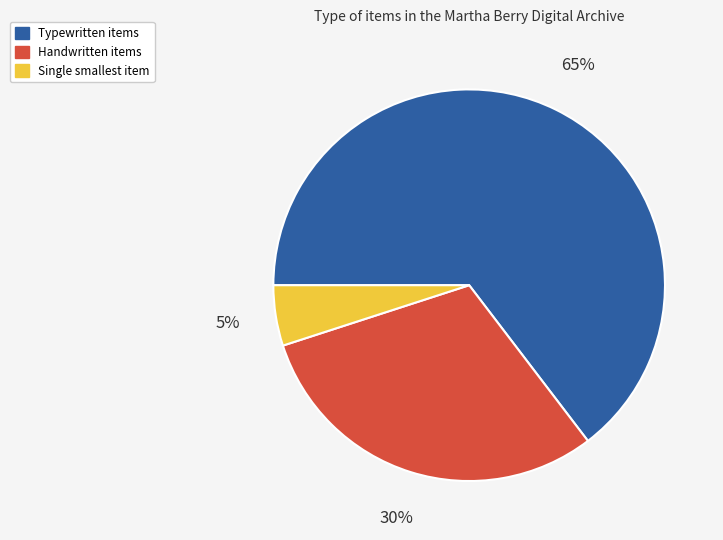

To the nearest percent, what is the average slice percentage?

33%